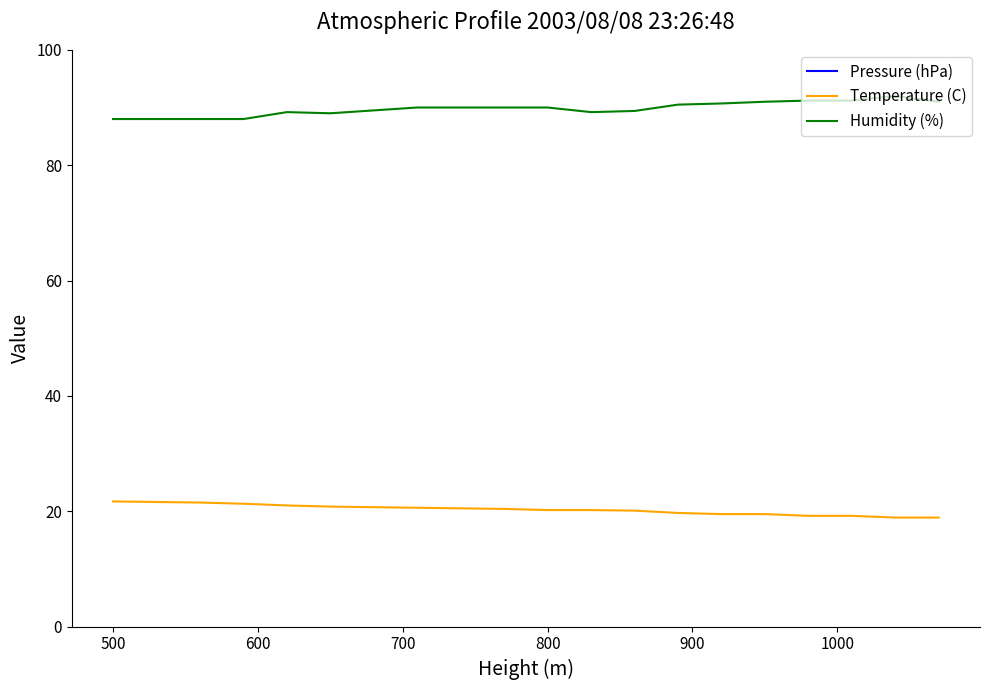

At how many categories does at least one series exceed 275?

20